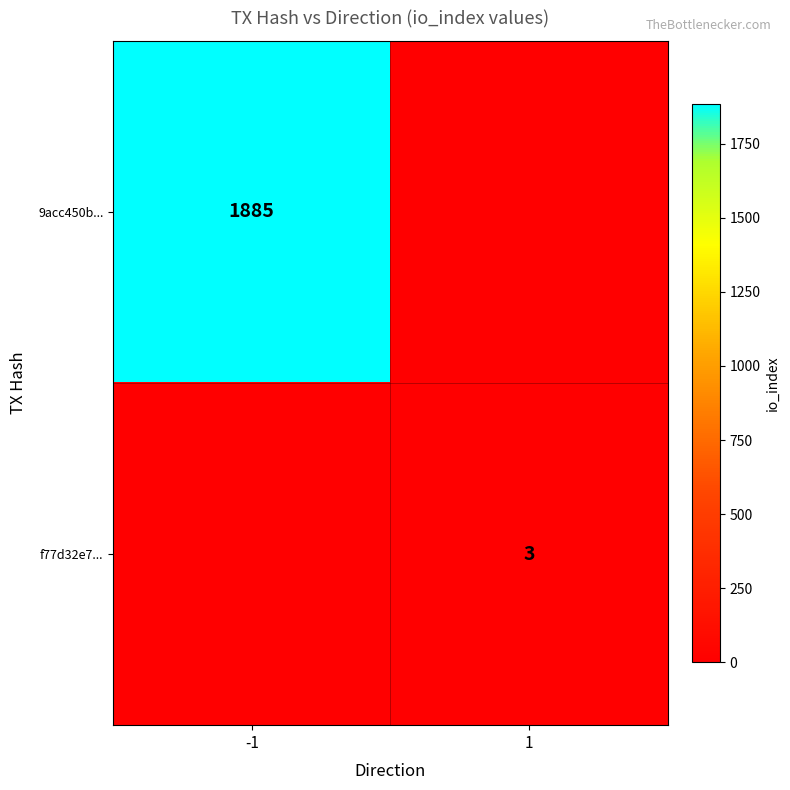

The 9acc450b... series shows 1885 at -1. True or false?

True